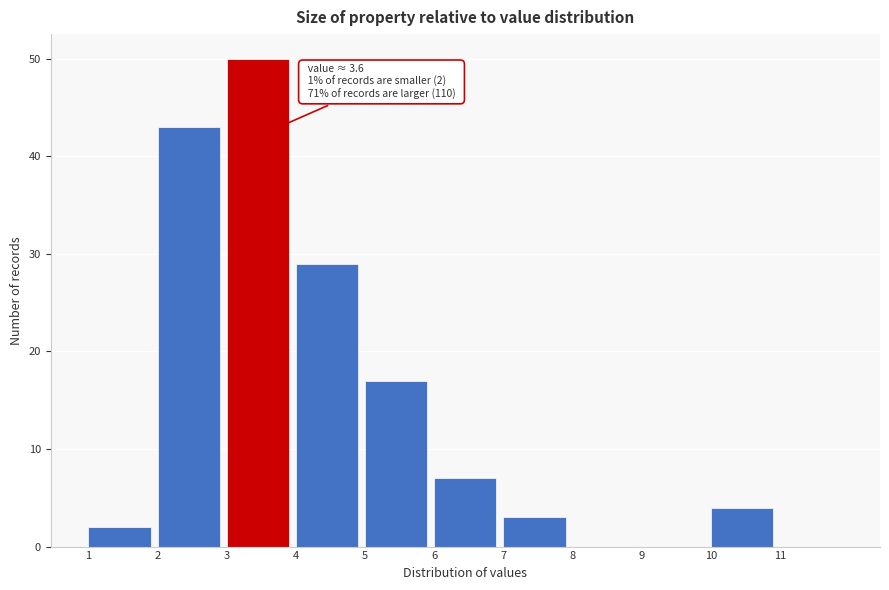

Over which range of the x-axis is the bar tallest?

3 to 4